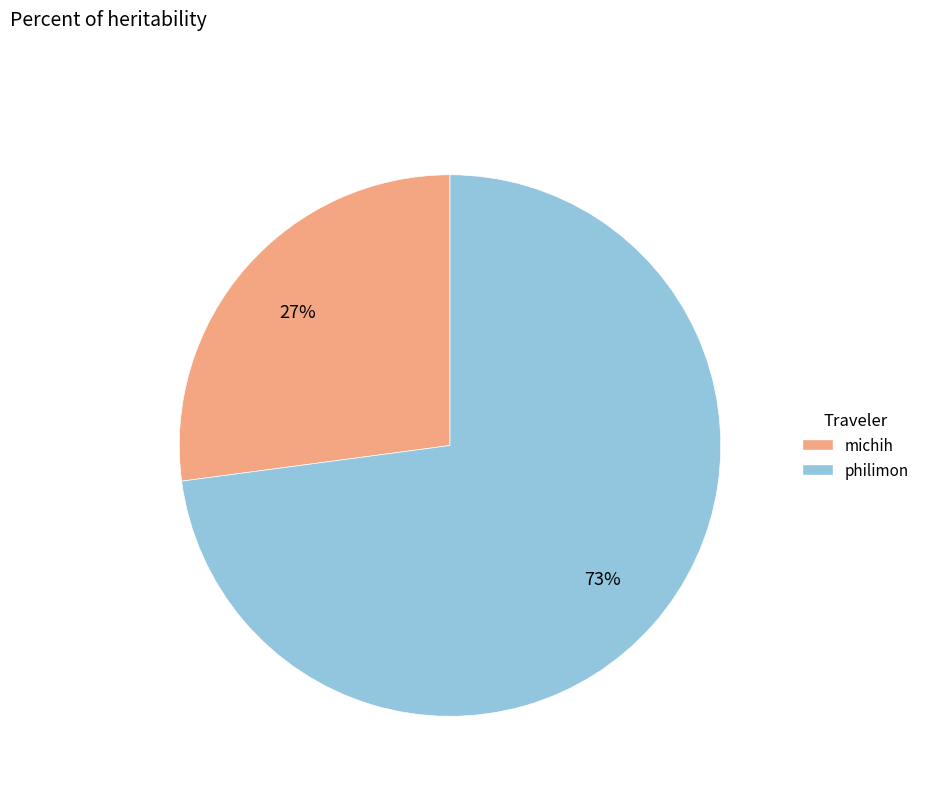

What percentage is the michih slice, to the nearest percent?

27%